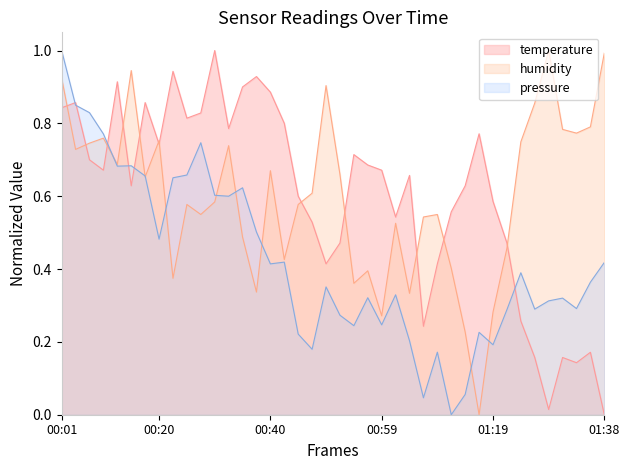

What is the label of the 16th point from the left?

00:40